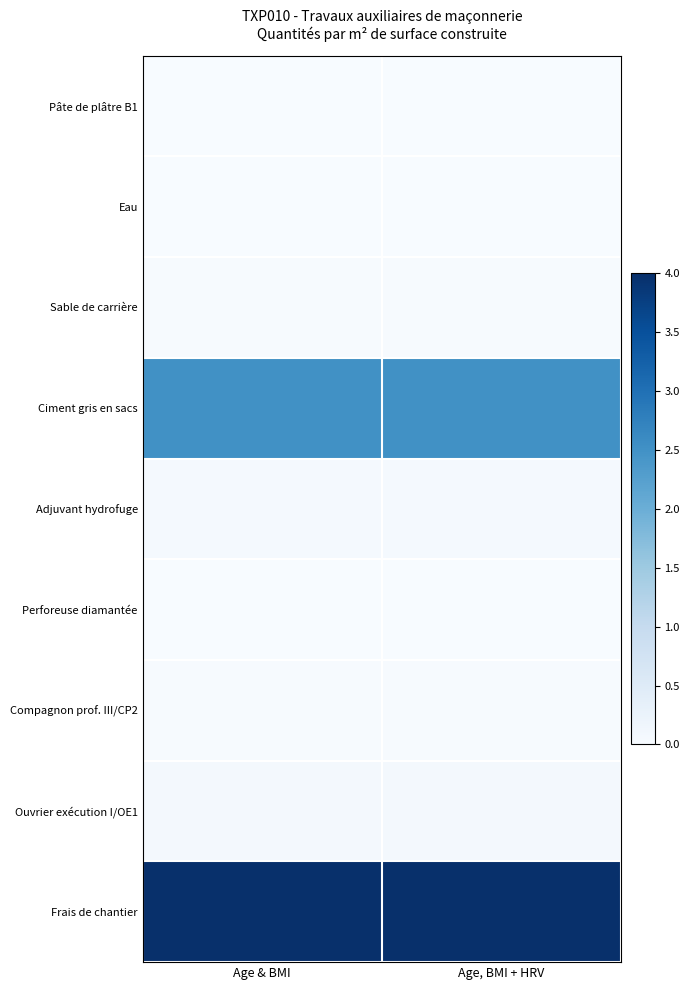

List the series in order of their peak value, highest first.

Frais de chantier, Ciment gris en sacs, Ouvrier exécution I/OE1, Adjuvant hydrofuge, Compagnon prof. III/CP2, Sable de carrière, Pâte de plâtre B1, Eau, Perforeuse diamantée